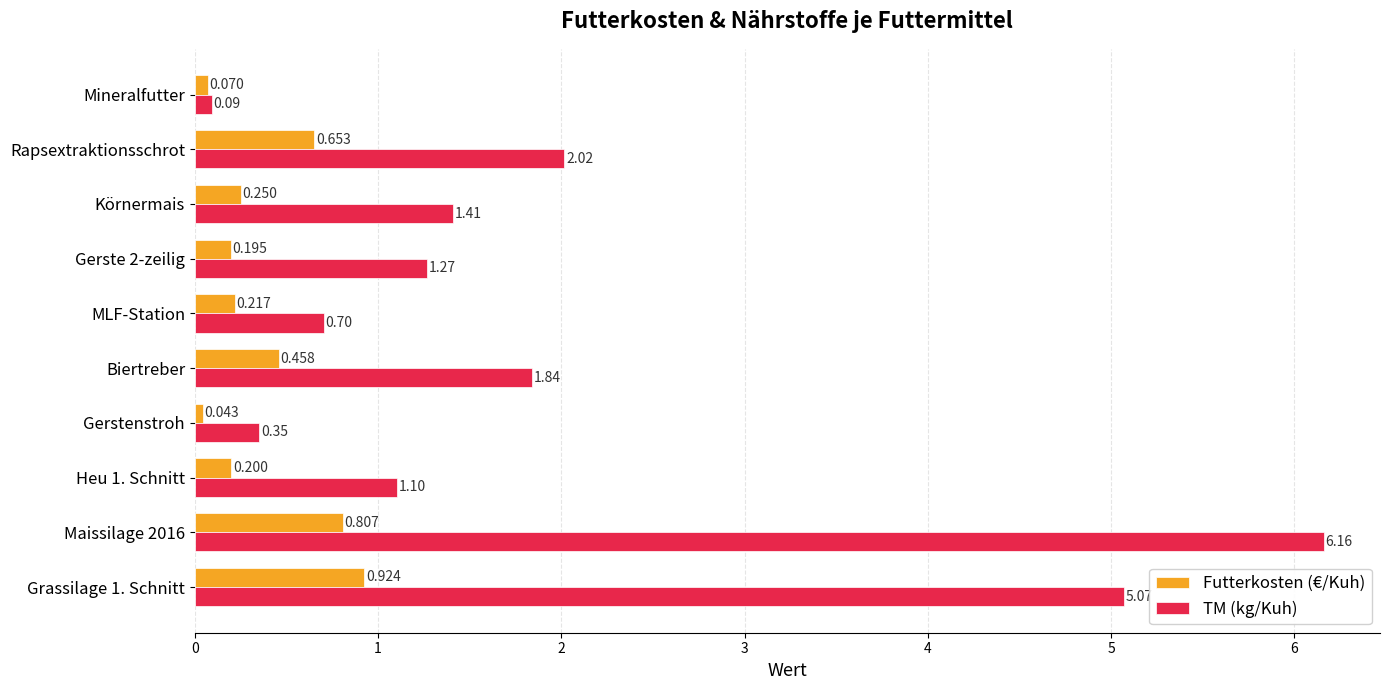

Which series has the largest total across all categories?

TM (kg/Kuh)